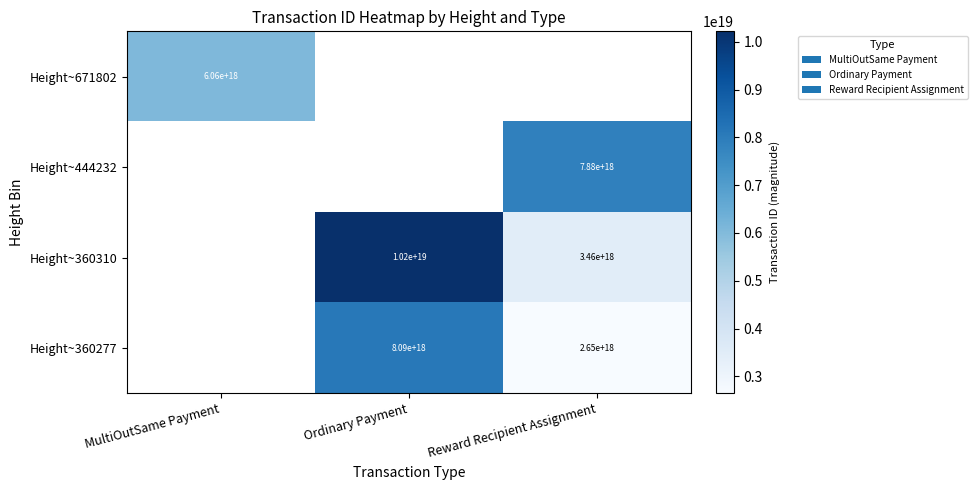

How many categories are shown in the chart?

3